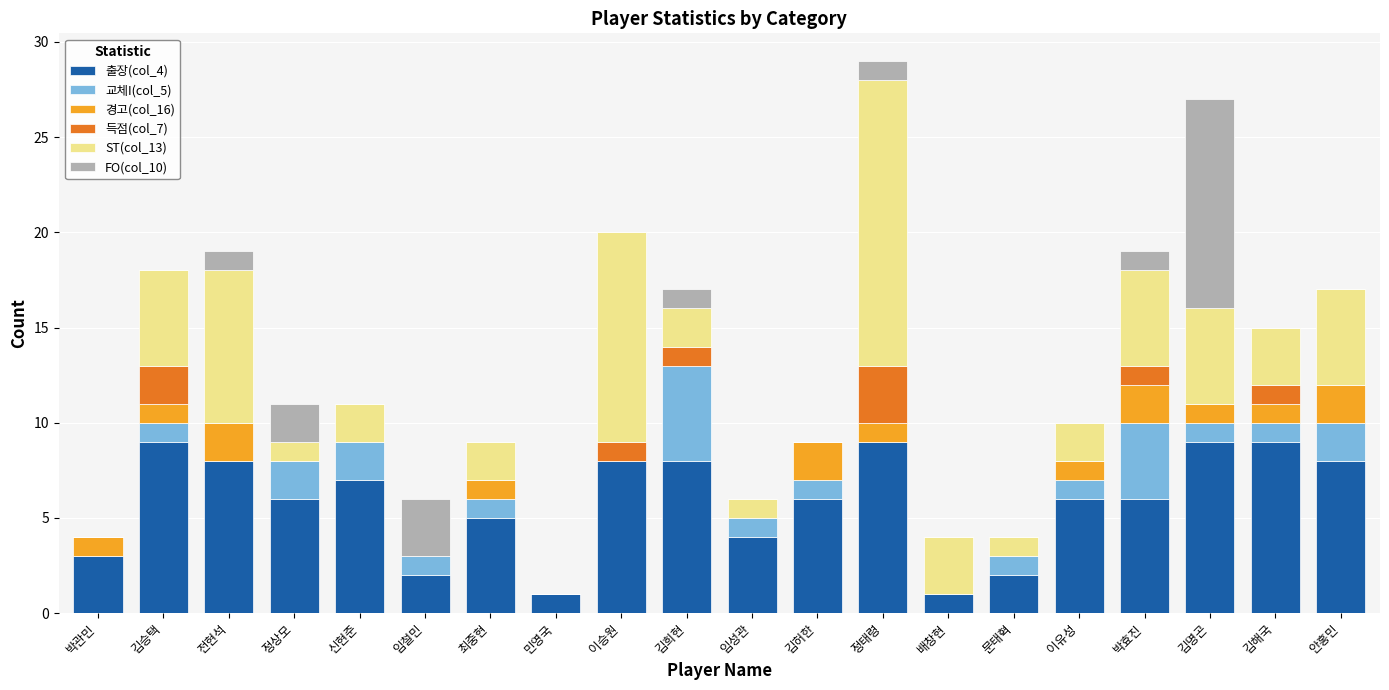

What is the total value across all series at 임성관?

6